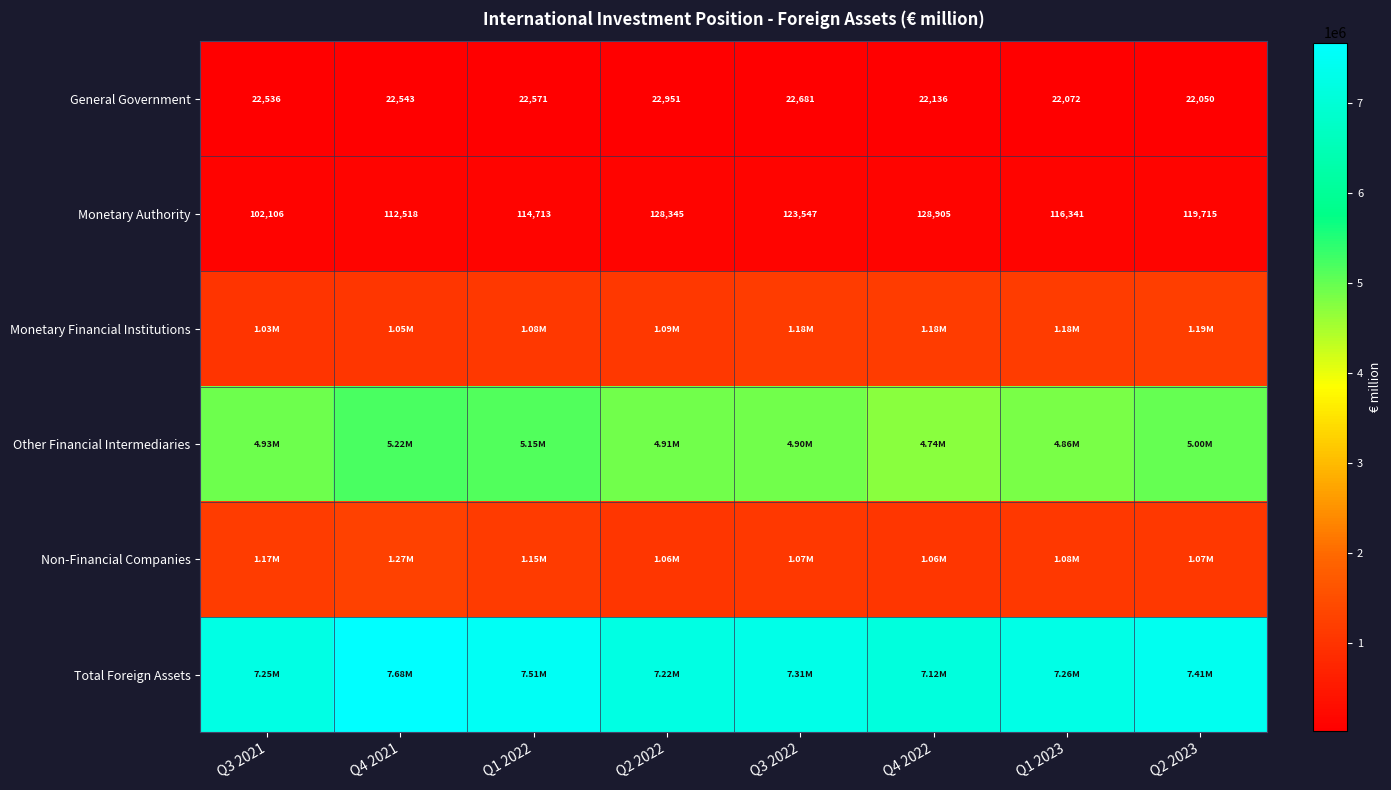

What is the difference between the maximum and minimum values in the General Government series?

901